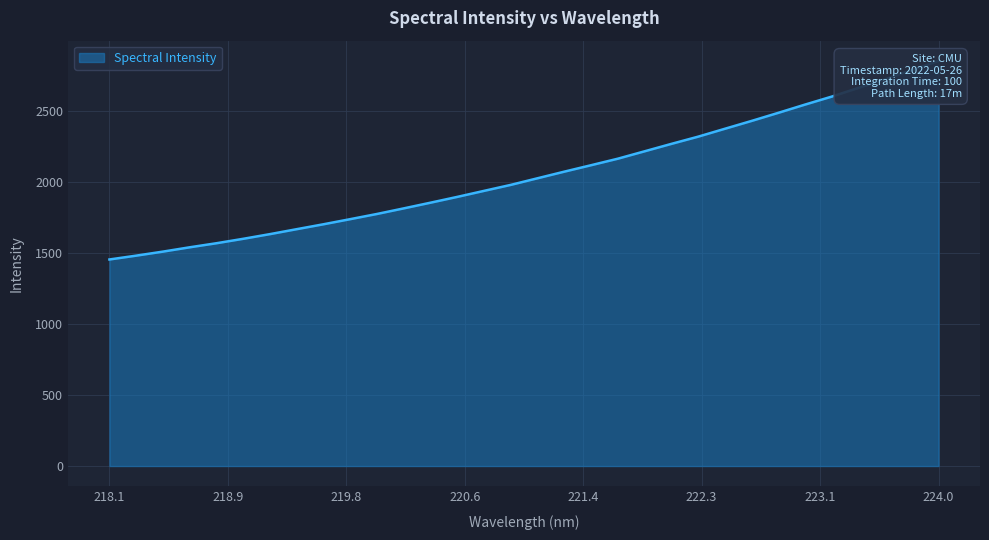

What is the change in value from 219.3979 to 220.9264?

+311.6